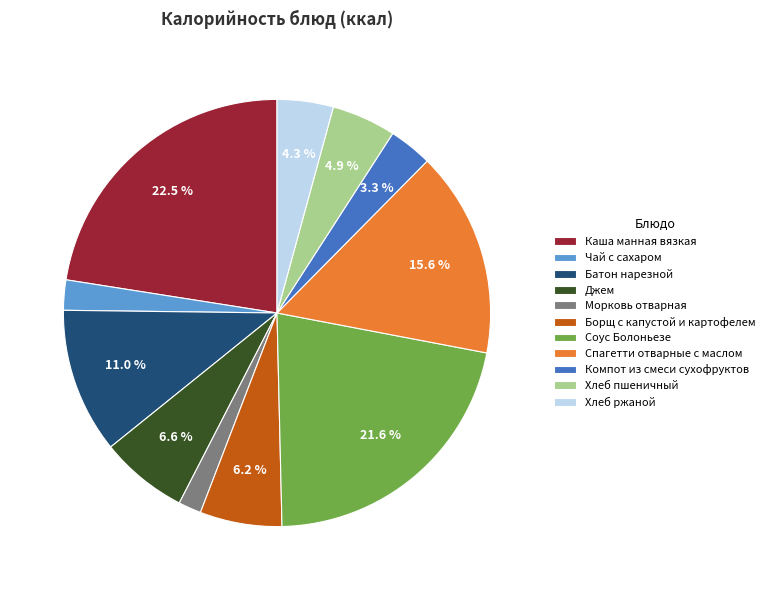

Is it true that Соус Болоньезе is 22% of the pie?

True